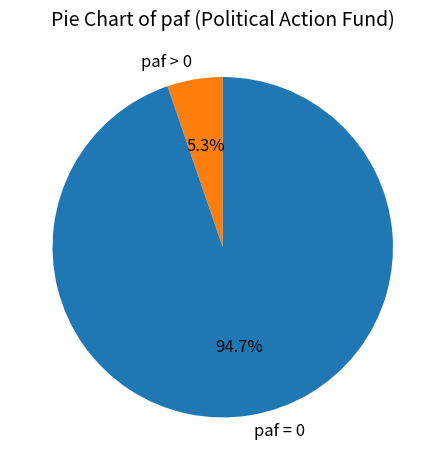

Between paf > 0 and paf = 0, which is larger?

paf = 0